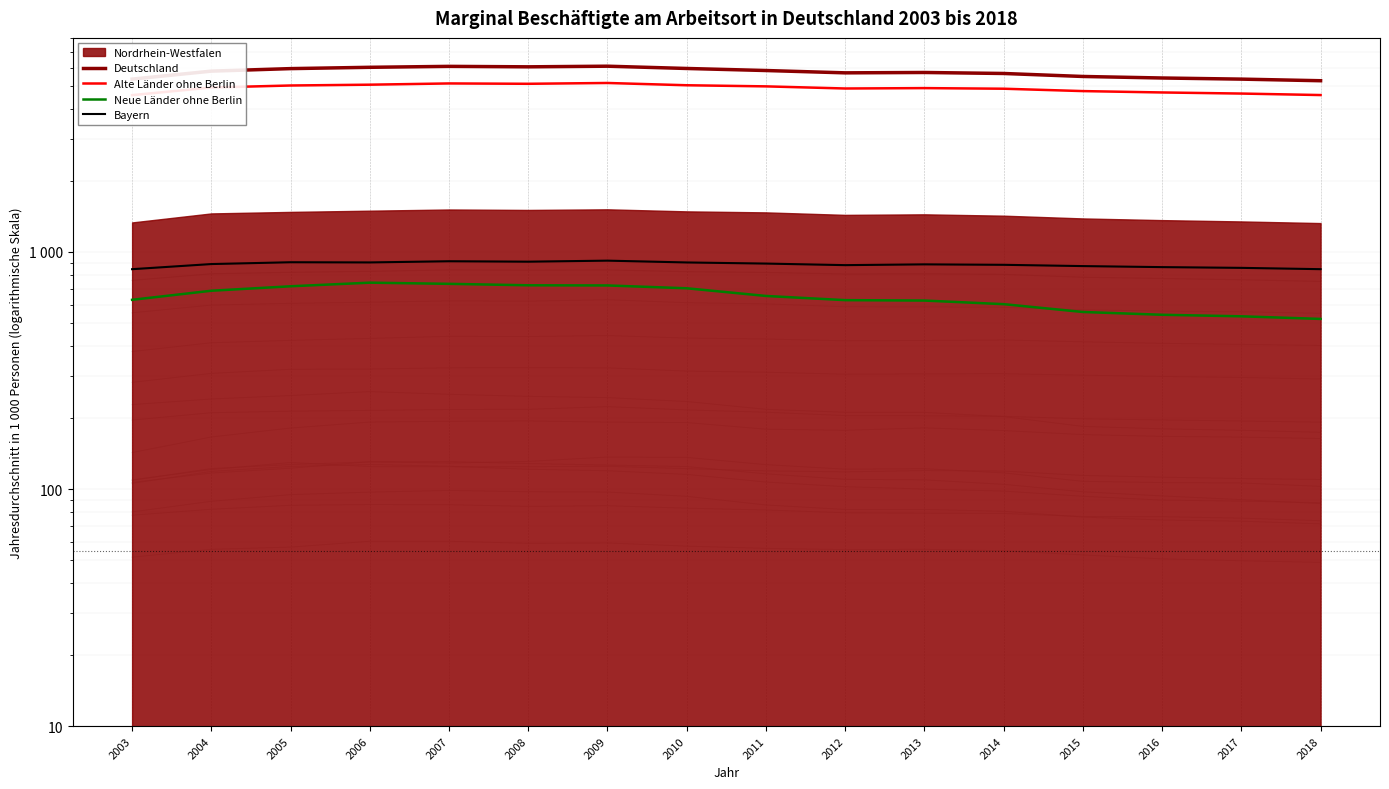

At how many categories does at least one series exceed 529?

16